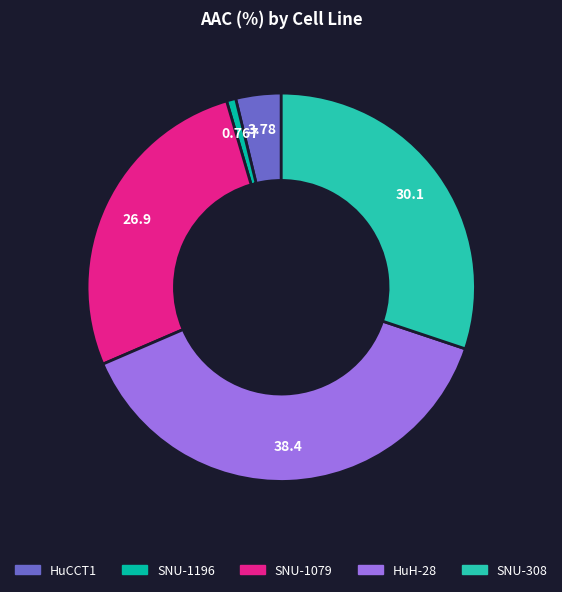

What is the ratio of the value at HuCCT1 to the value at SNU-1079?

0.1